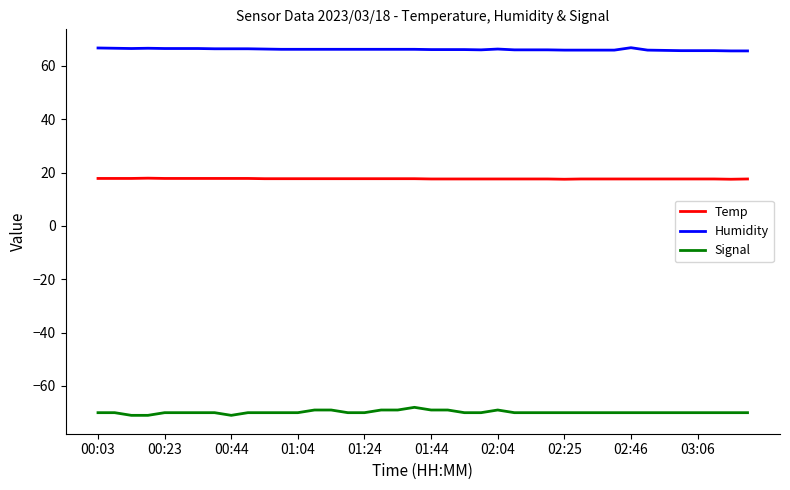

Which series has the largest total across all categories?

Humidity